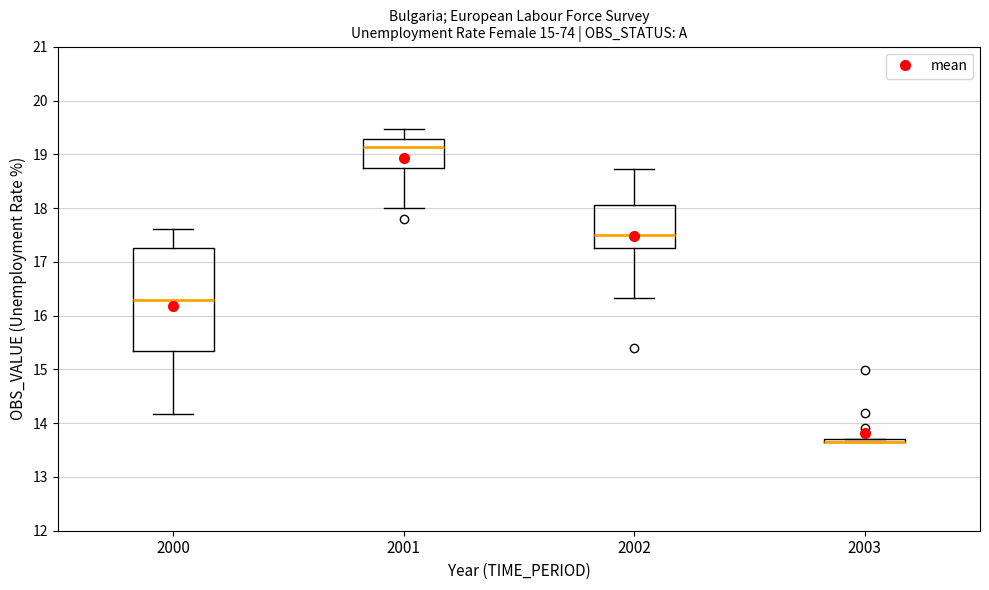

Where does the median line of the box at x = 2000 sit on the y-axis? The values are not printed on the chart, so give them approximately, as read against the axis.

16.3